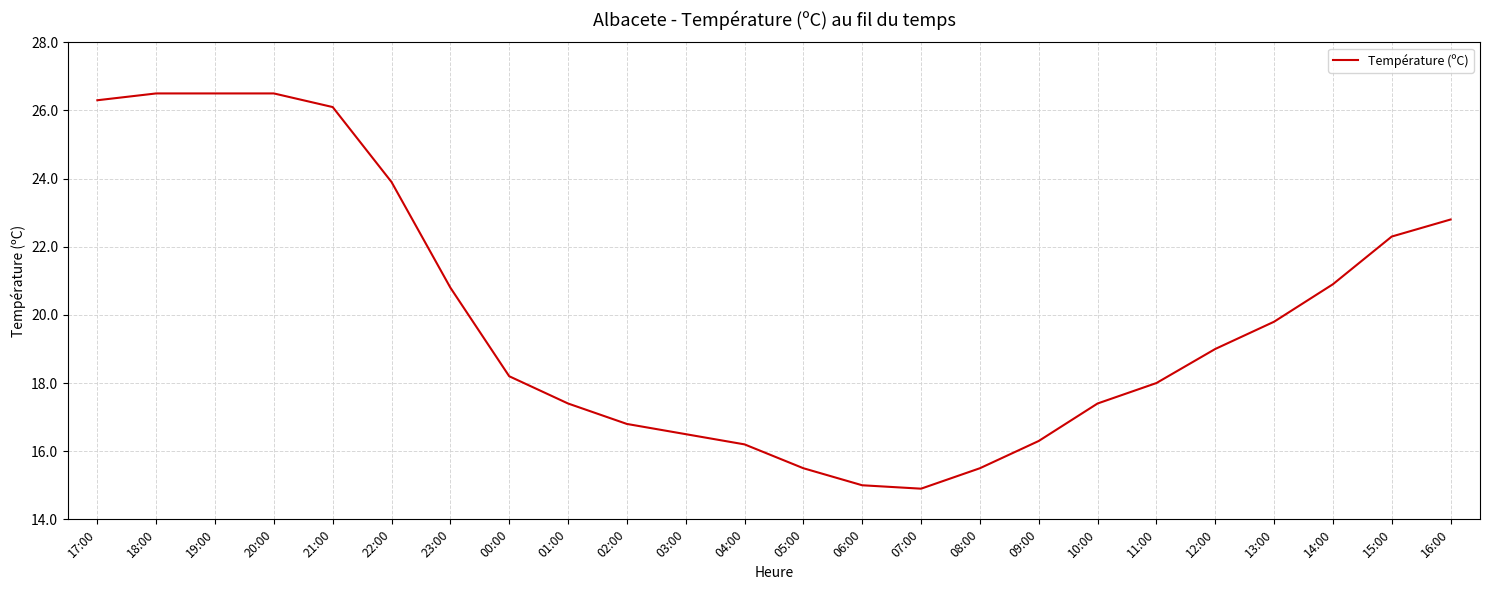

The value at 10:00 is 17.4. True or false?

True